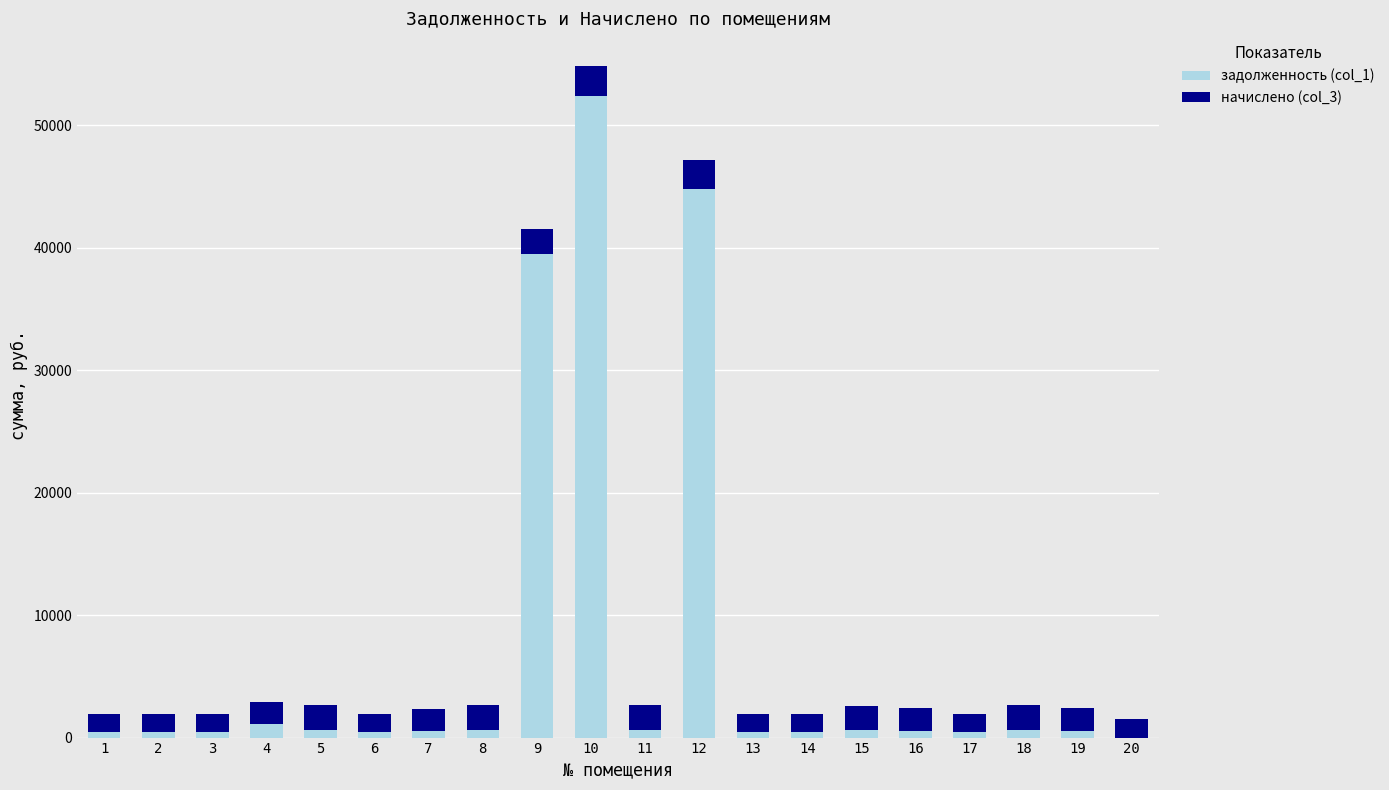

At which category is the sum across all series the highest?

10